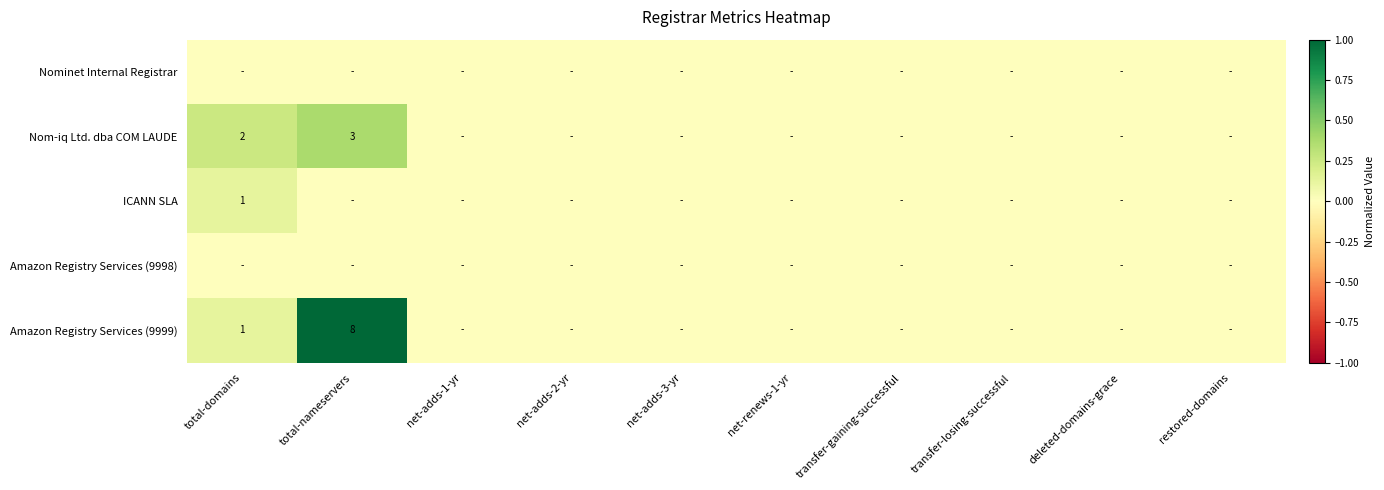

True or false: Amazon Registry Services (9999) has a value of 0 at total-domains.

False